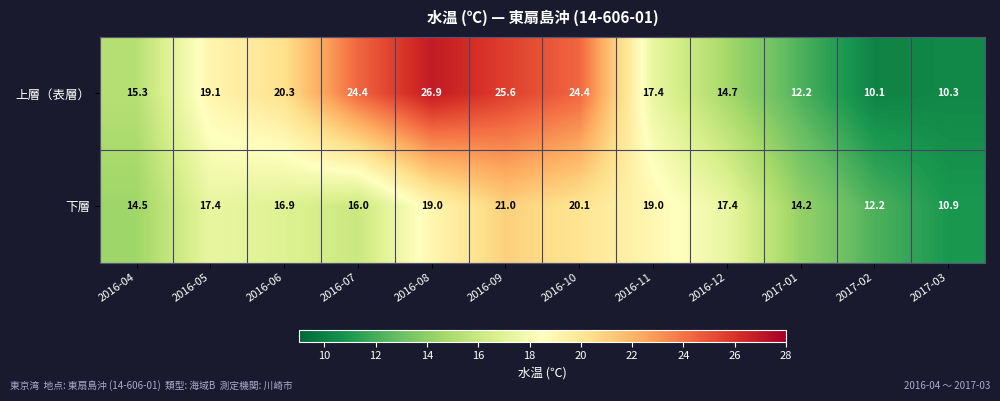

Rank the series at 2017-01 from highest to lowest value.

下層, 上層（表層）